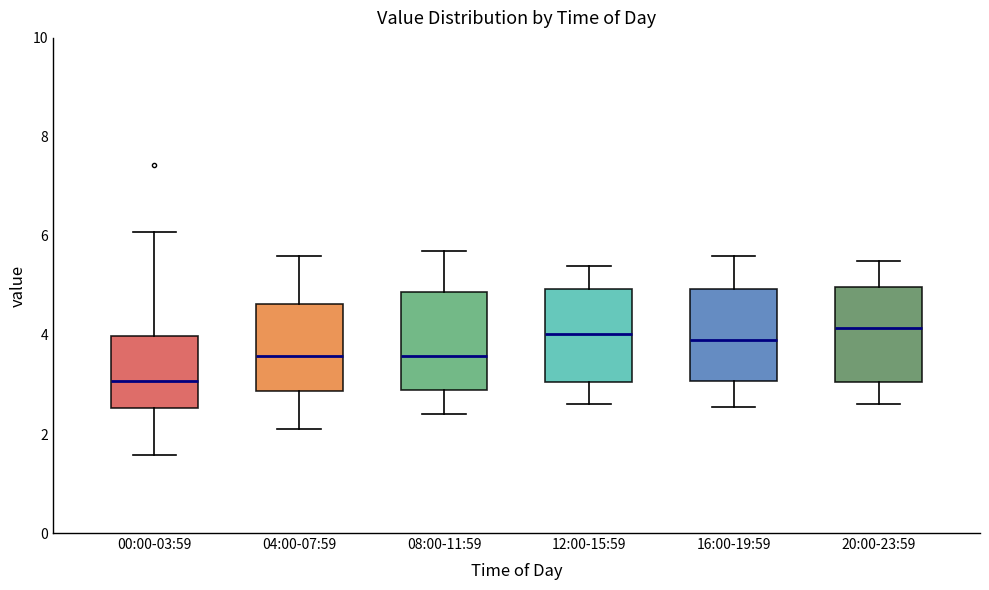

Which box's median line is the lowest?

00:00-03:59